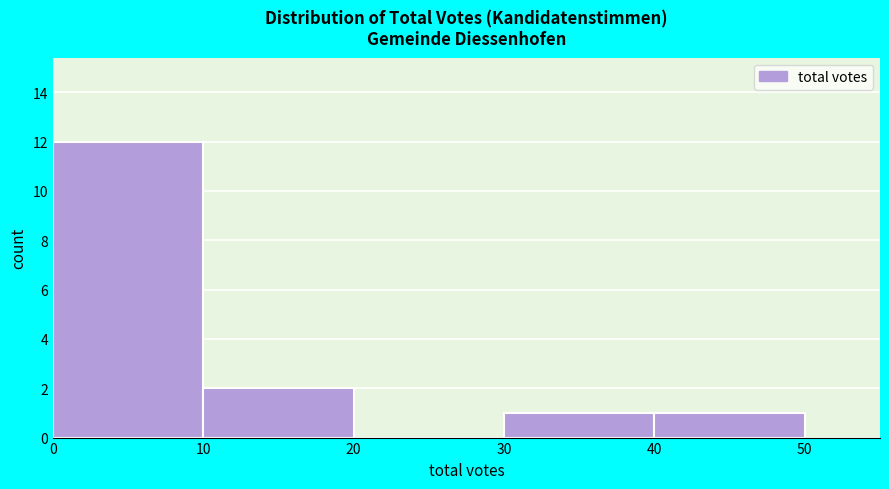

Which range on the x-axis has the tallest bar?

0 to 10